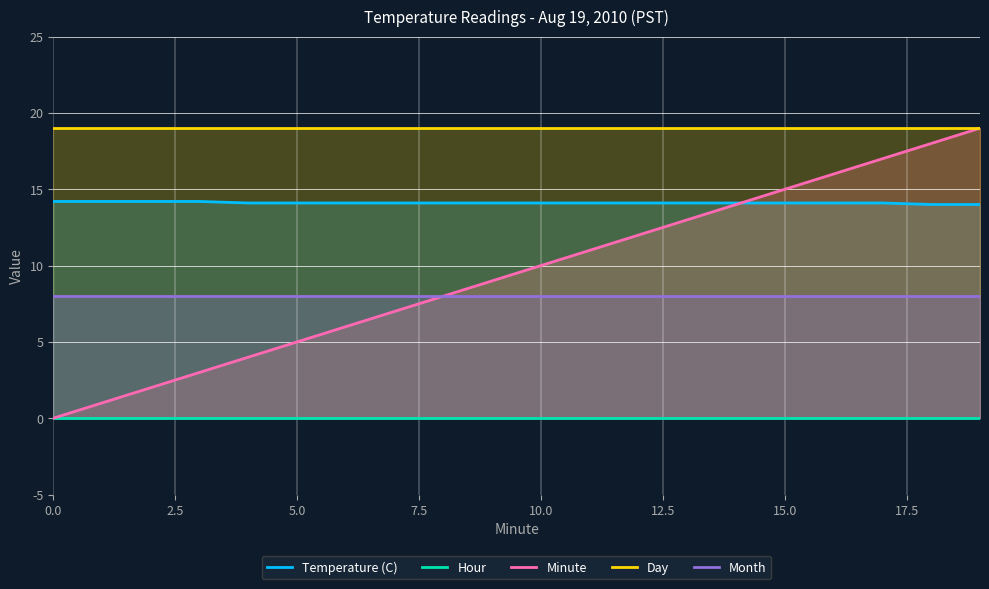

Count the number of categories in the chart.

20